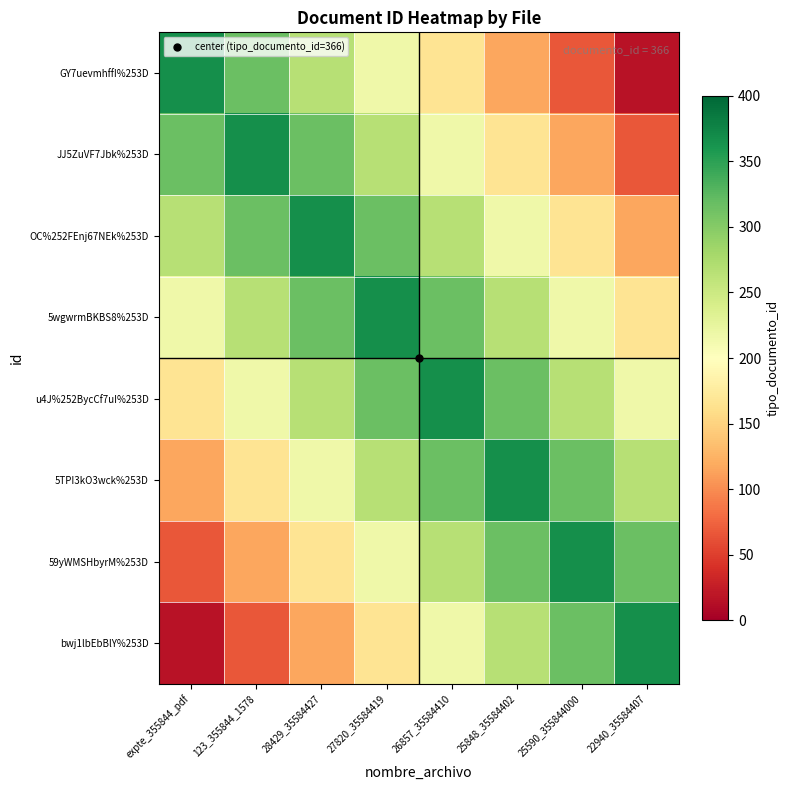

What is the total value across all series at 26857_35584410?

2128